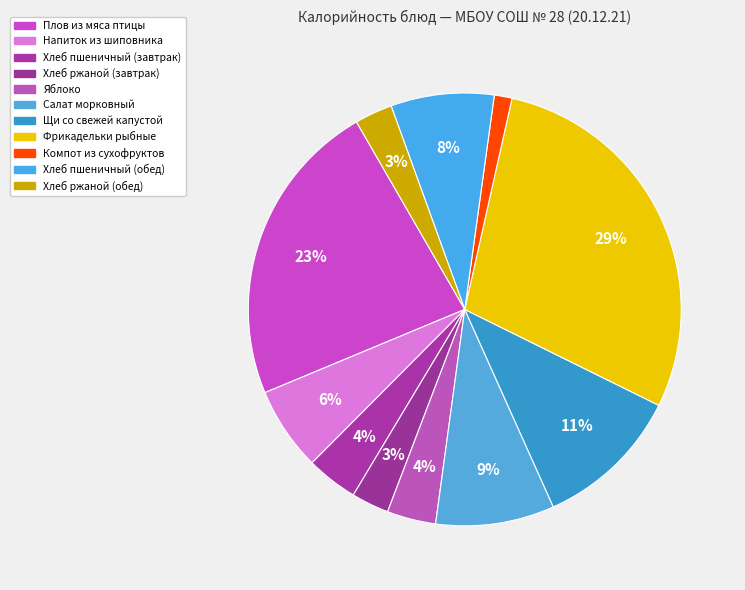

Count the number of slices in the pie.

11